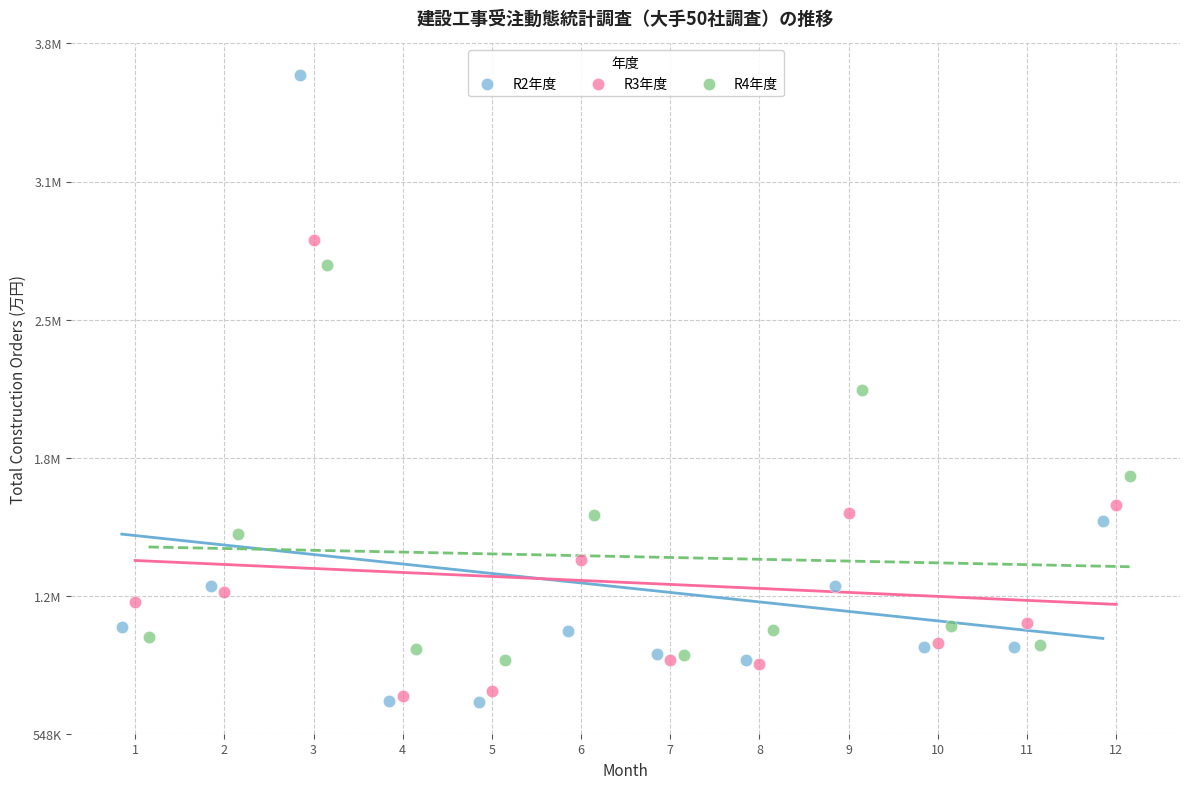

What are all the series names shown in the legend?

R2年度, R3年度, R4年度